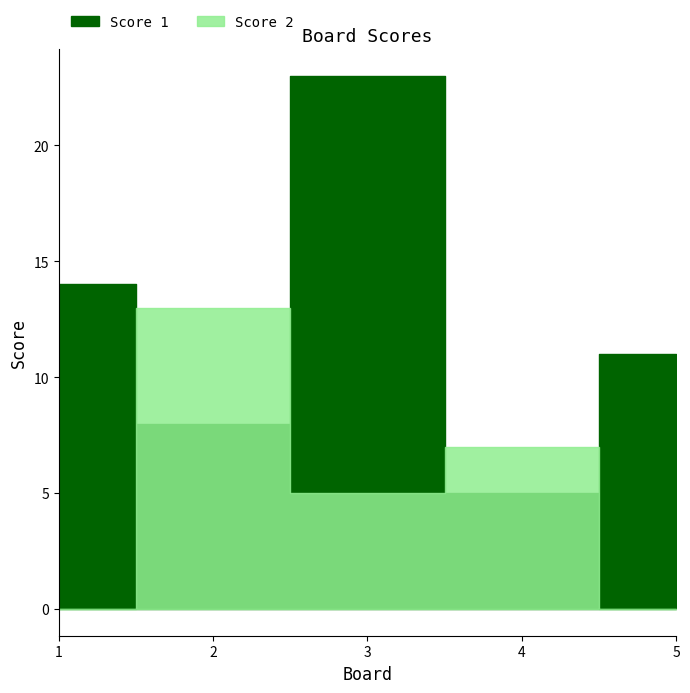

Where is Score 2 nearest to the value 6?

3